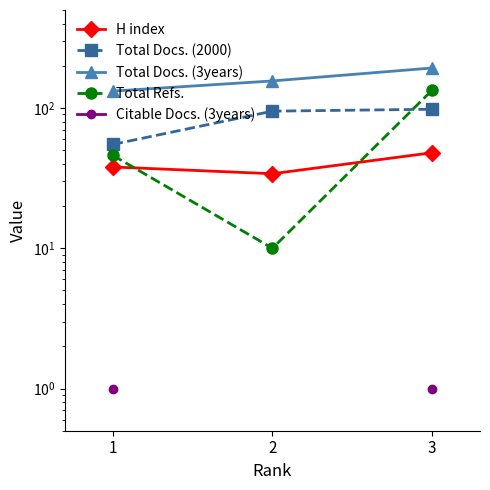

List the series in order of their peak value, highest first.

Total Docs. (3years), Total Refs., Total Docs. (2000), H index, Citable Docs. (3years)